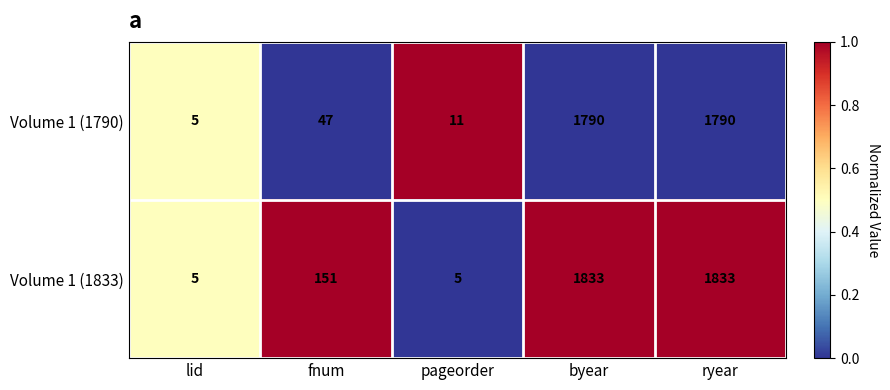

What is the total value across all series at lid?

10